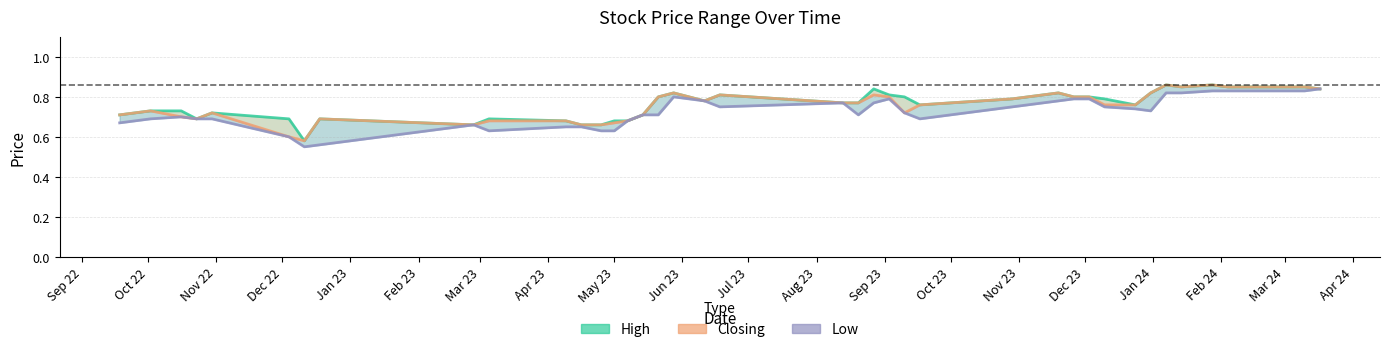

Rank the series by their maximum value, from lowest to highest.

Low, High, Closing